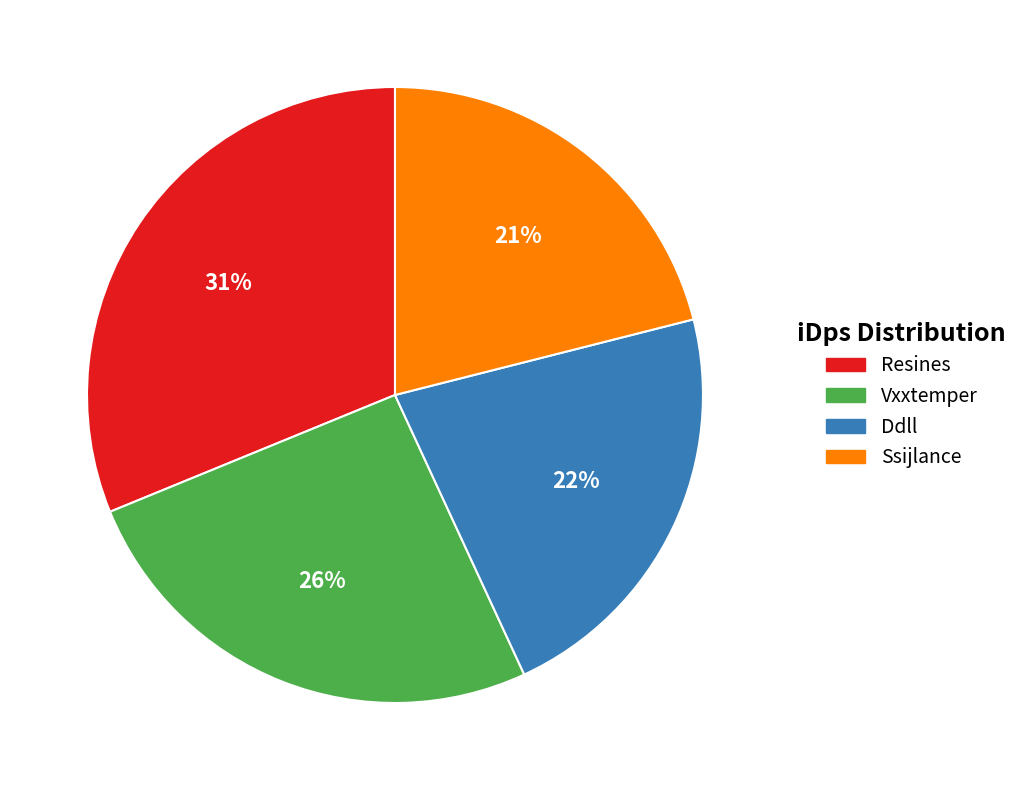

To the nearest percent, what is the average slice percentage?

25%